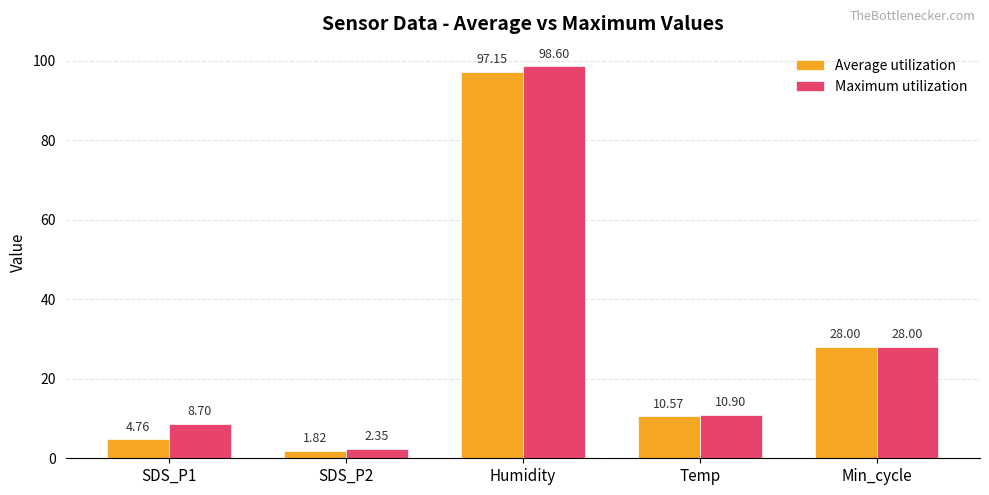

What position from the left is SDS_P2?

2